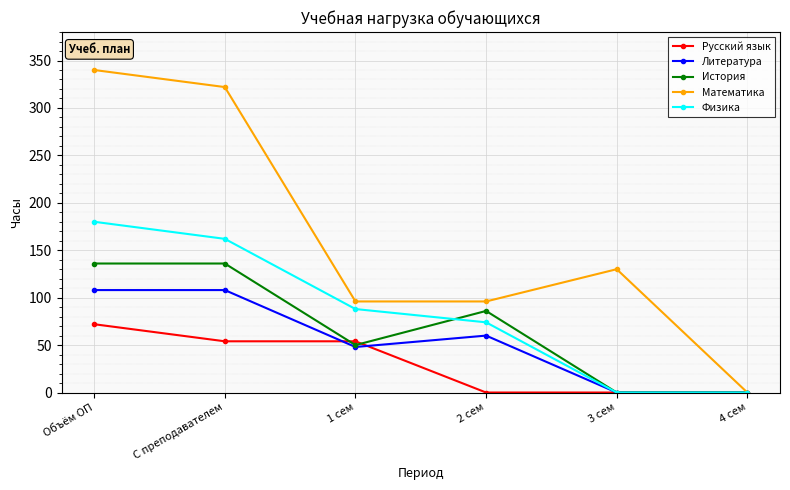

Rank the series at 2 сем from lowest to highest value.

Русский язык, Литература, Физика, История, Математика